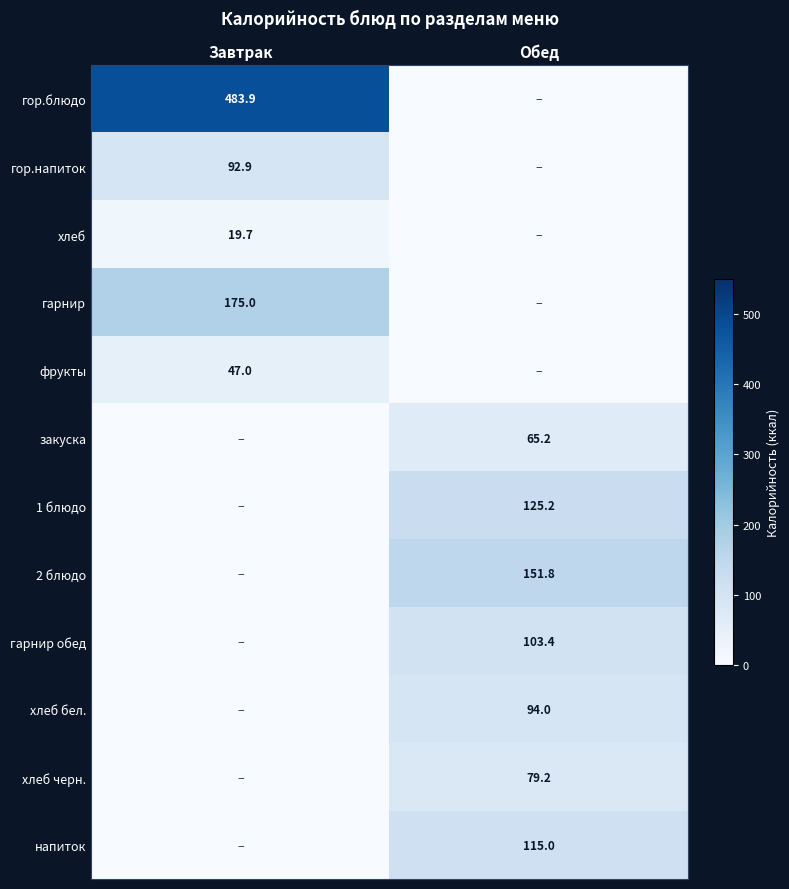

The гор.блюдо series shows 483.9 at Завтрак. True or false?

True